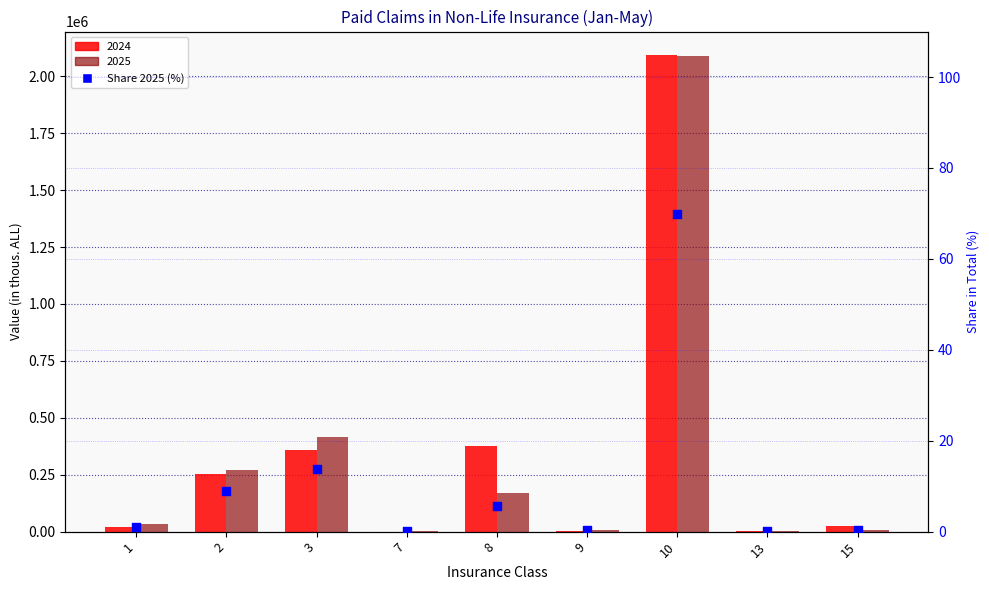

Between 10 and 13, which is larger?

10